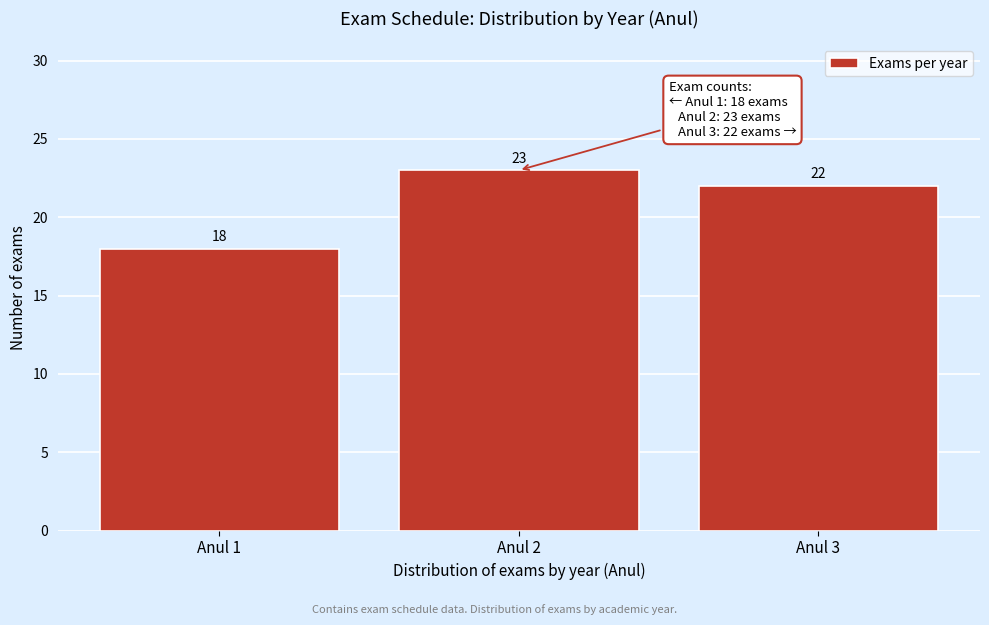

Reading left to right, extract all data points from this chart.

Anul 1=18	Anul 2=23	Anul 3=22